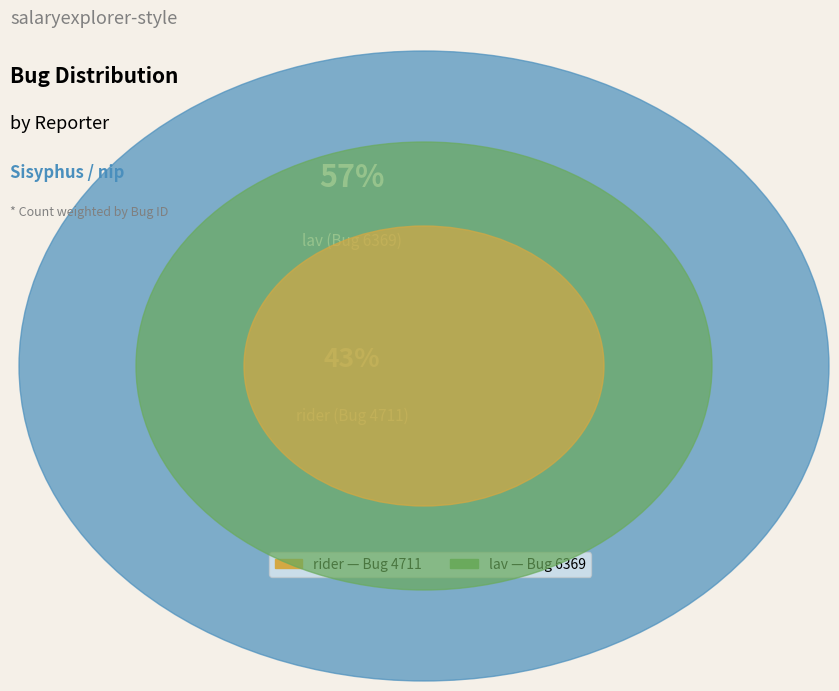

True or false: rider accounts for 53% of the total.

False